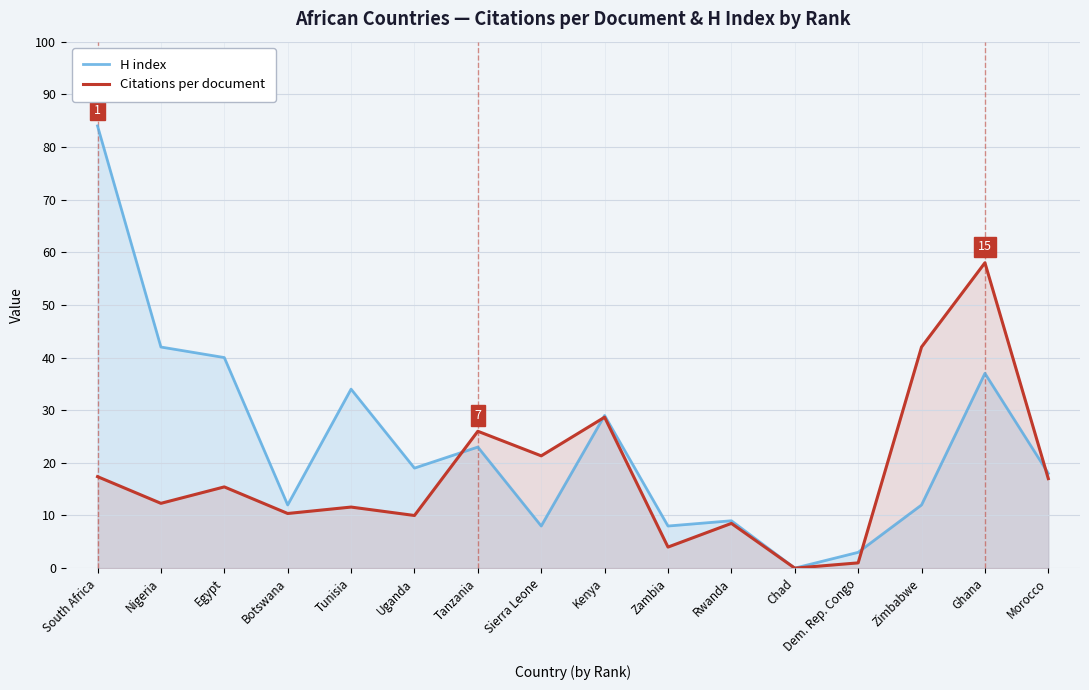

Between Uganda and Zimbabwe, which series saw the biggest shift?

Citations per document